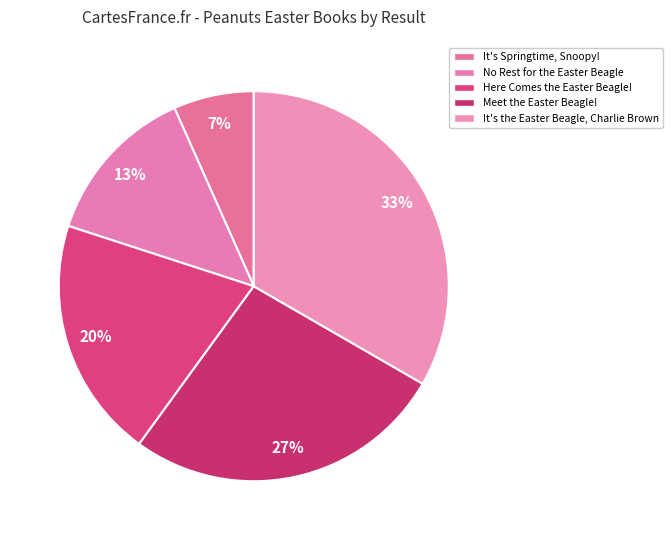

Is Meet the Easter Beagle! the majority of the pie?

No